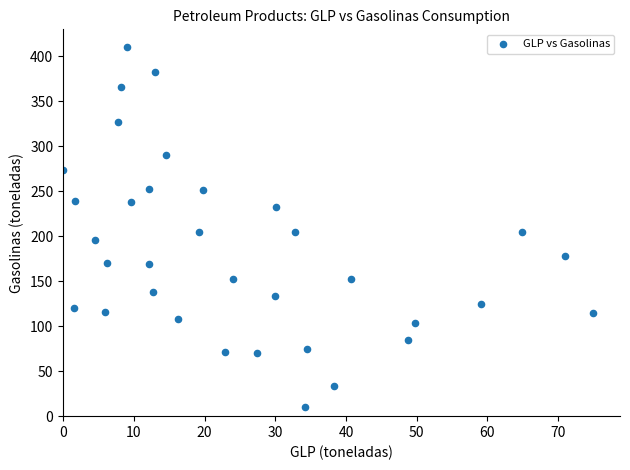

What is the range of X values (max minus min)?

75.0